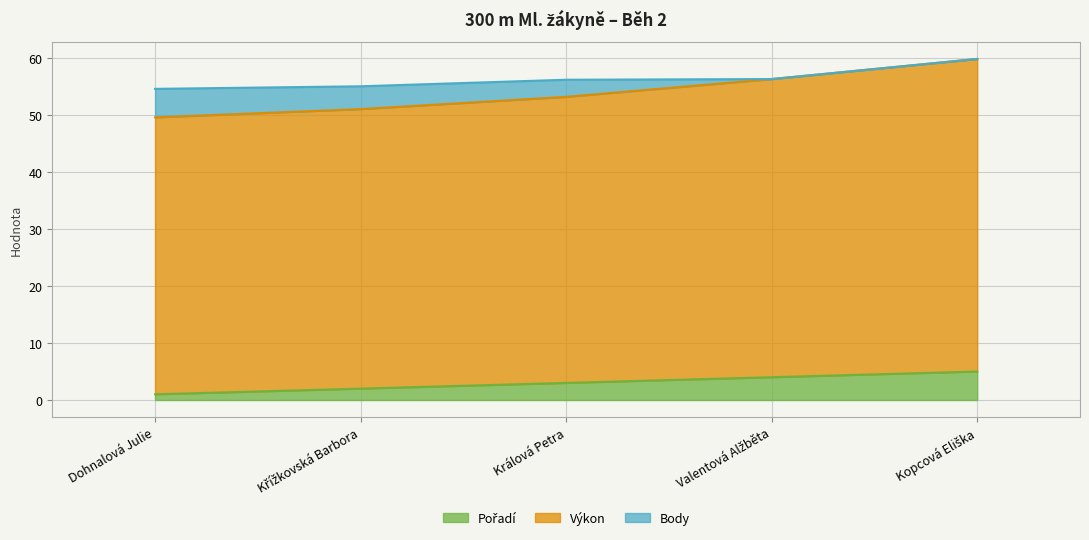

List the labels in order of Pořadí value, smallest first.

Dohnalová Julie, Křížkovská Barbora, Králová Petra, Valentová Alžběta, Kopcová Eliška